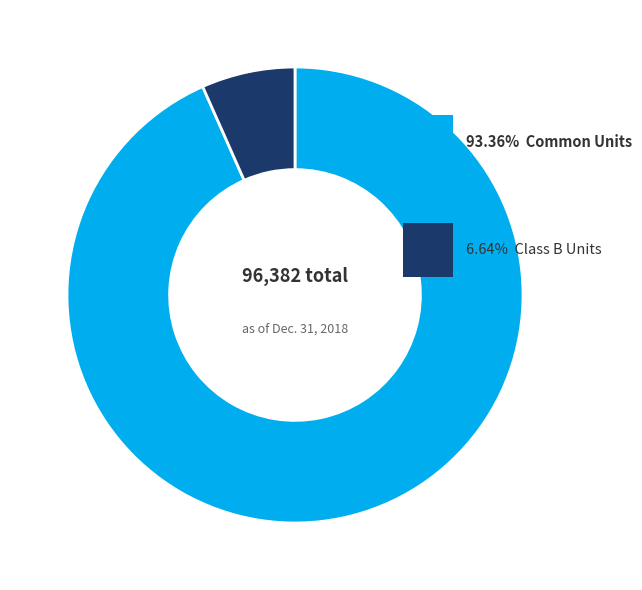

Is there any slice that represents more than half of the pie?

Yes